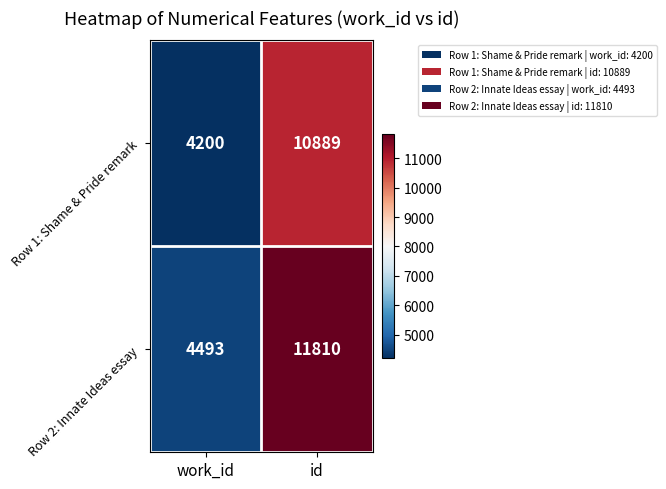

Rank the series by their maximum value, from highest to lowest.

Row 2: Innate Ideas essay, Row 1: Shame & Pride remark